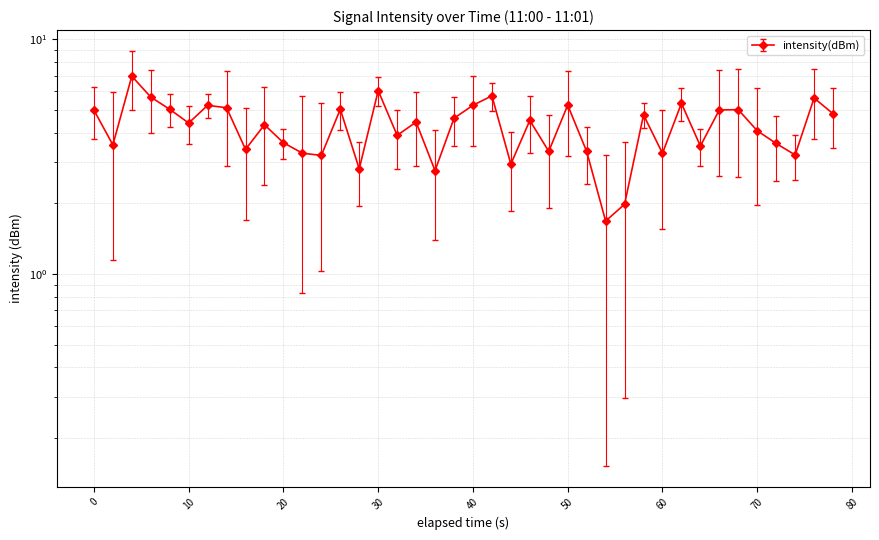

What is the average value?

4.3